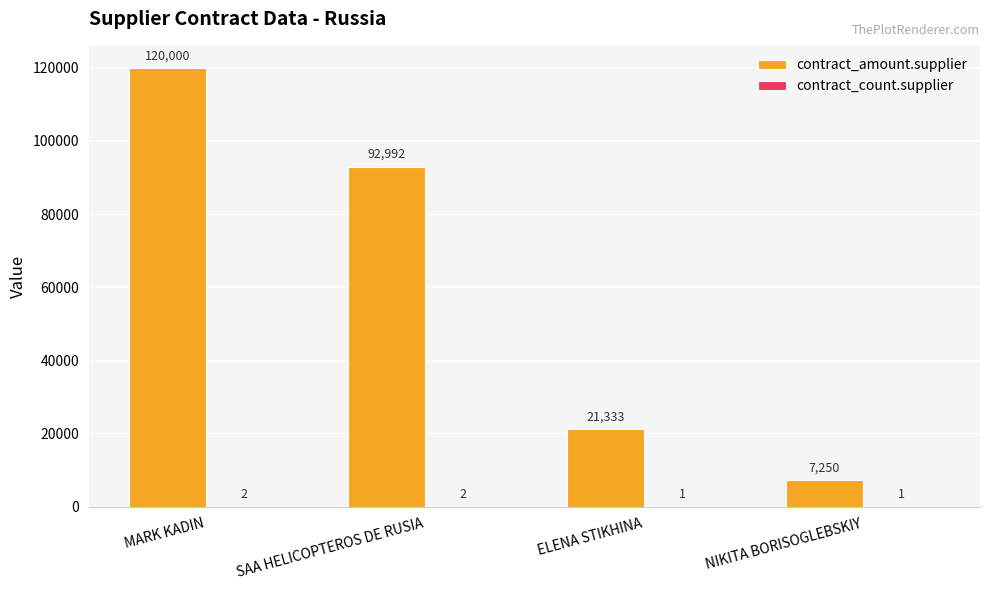

What is the approximate value of contract_amount.supplier at ELENA STIKHINA?

21333.3